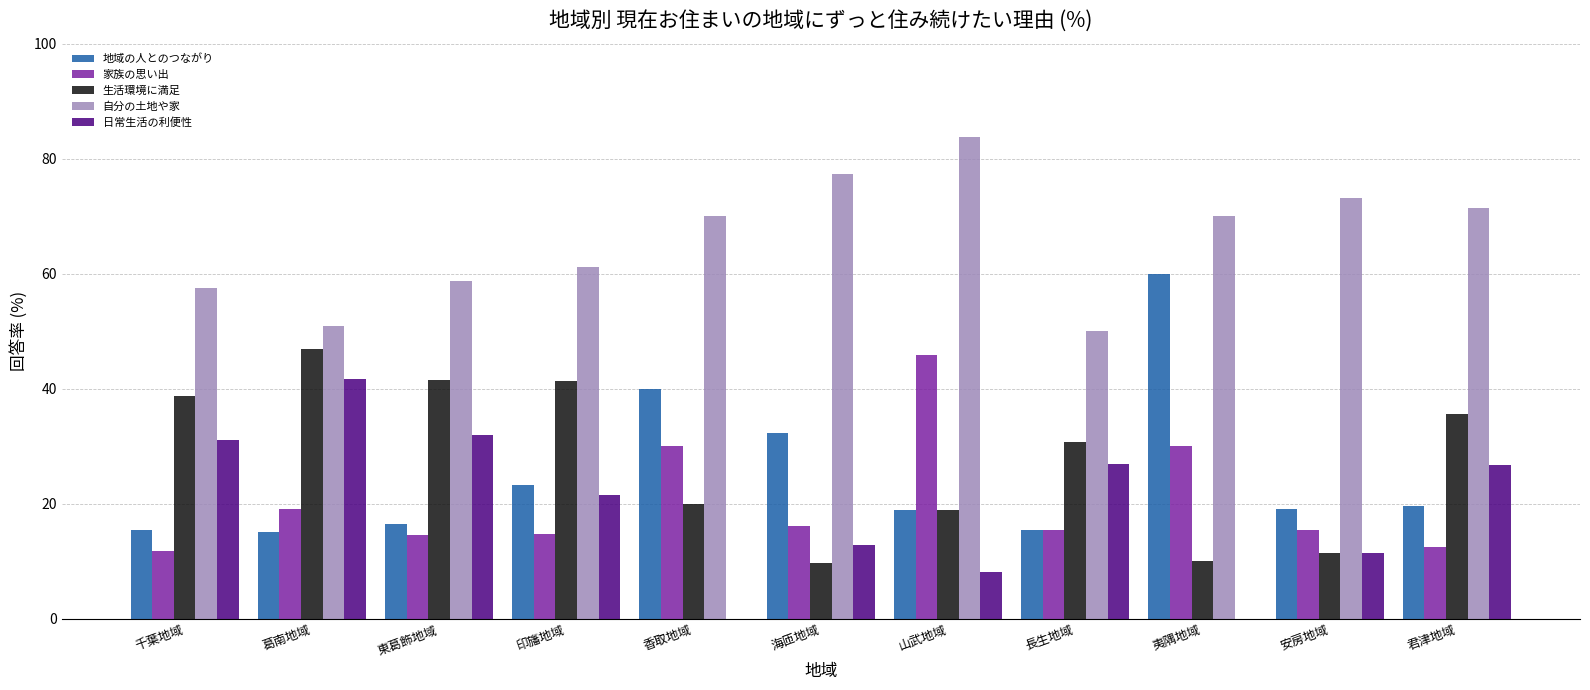

What is the maximum value shown in the chart?

83.8